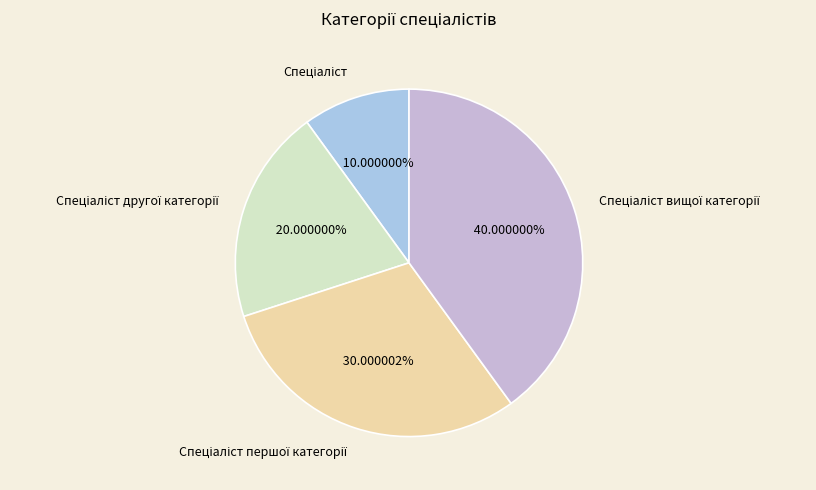

To the nearest percent, what is the average slice percentage?

25%